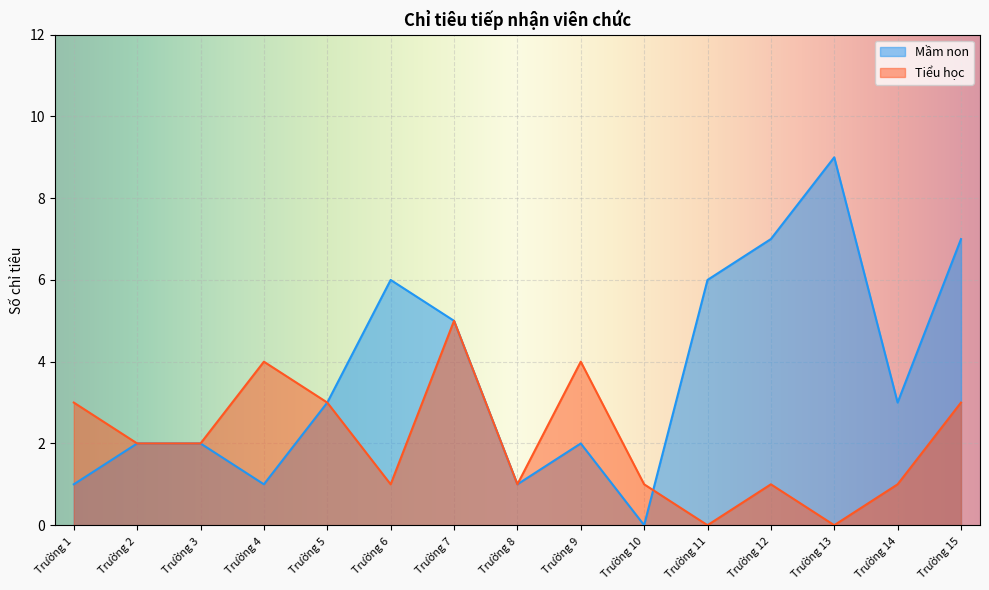

How many Tiểu học values are between 1 and 3?

10